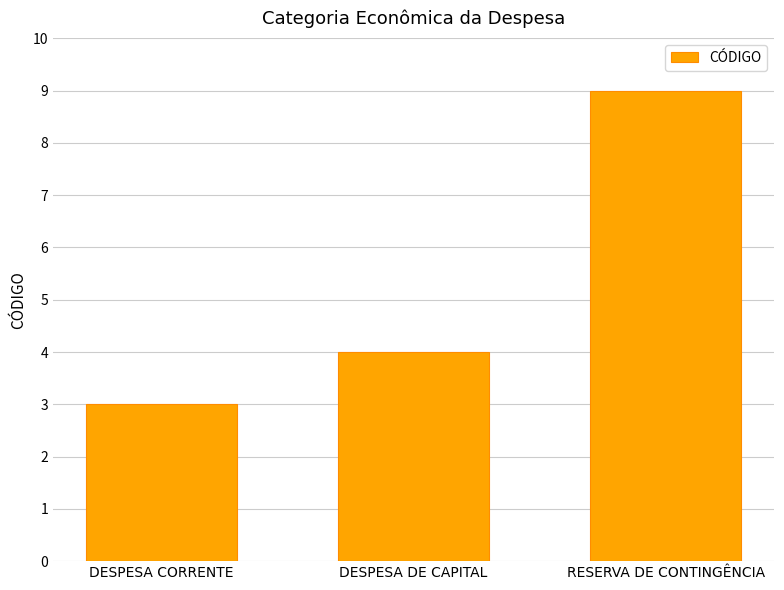

How many bars are there in total?

3